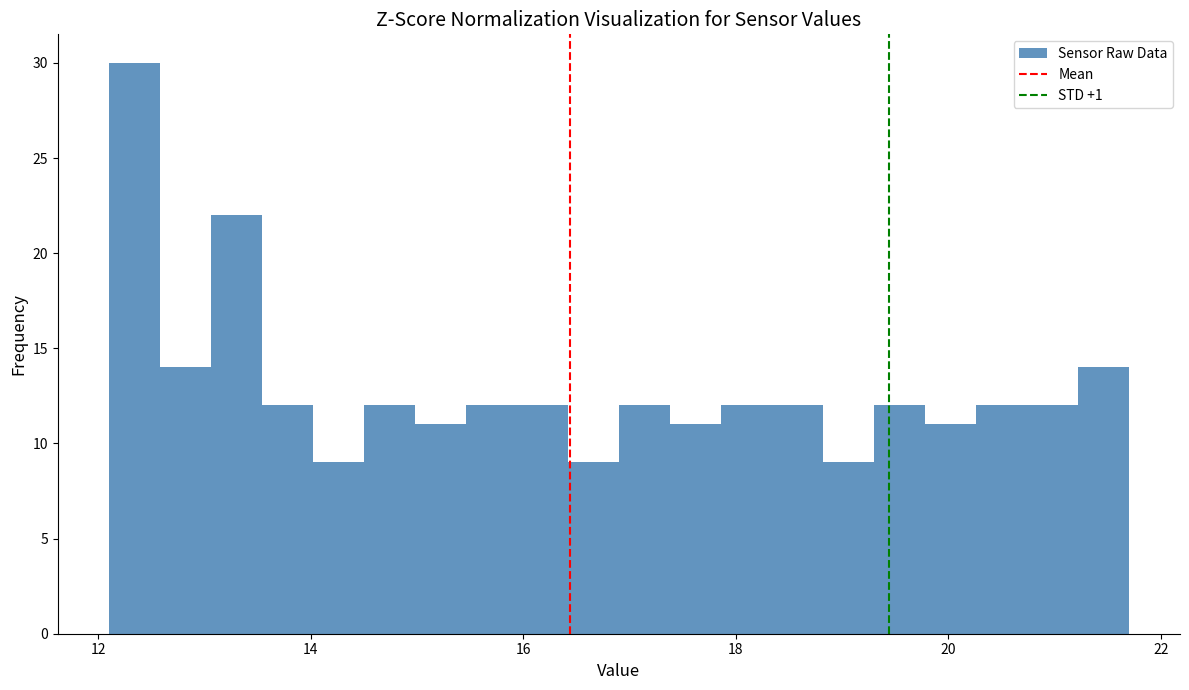

Around what value on the x-axis is the tallest bar? Give the approximate position of its centre, as read against the axis.

12.4